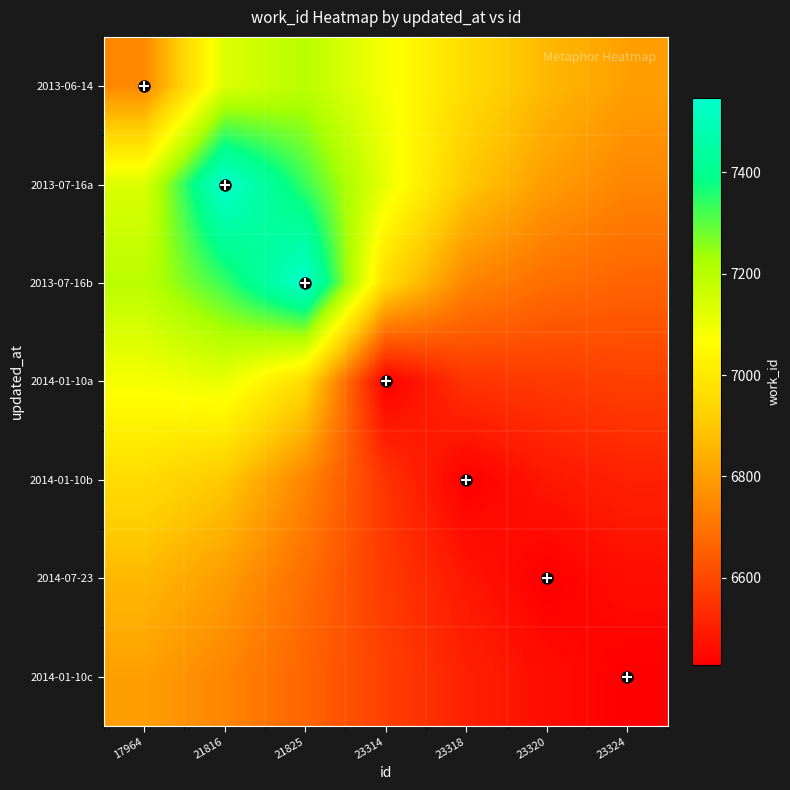

At which category is the sum across all series the highest?

21816